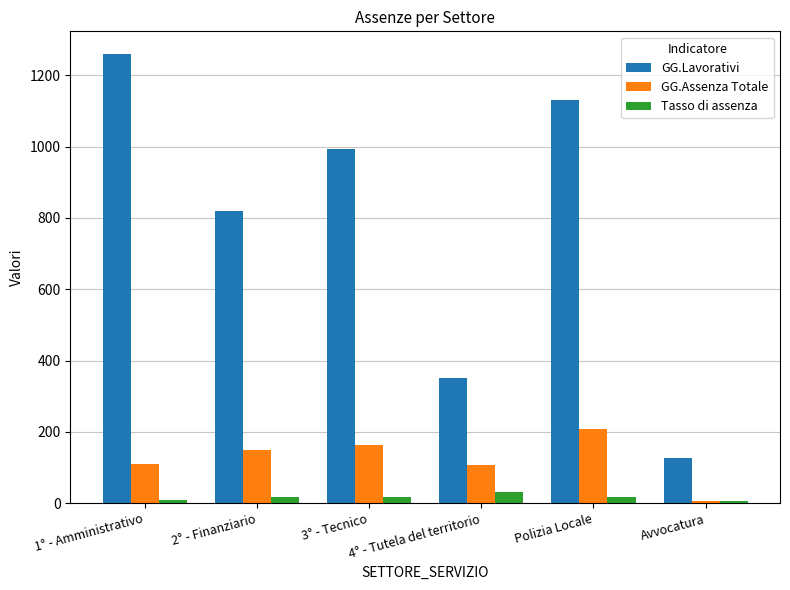

What is the total value across all series at 3° - Tecnico?

1172.3